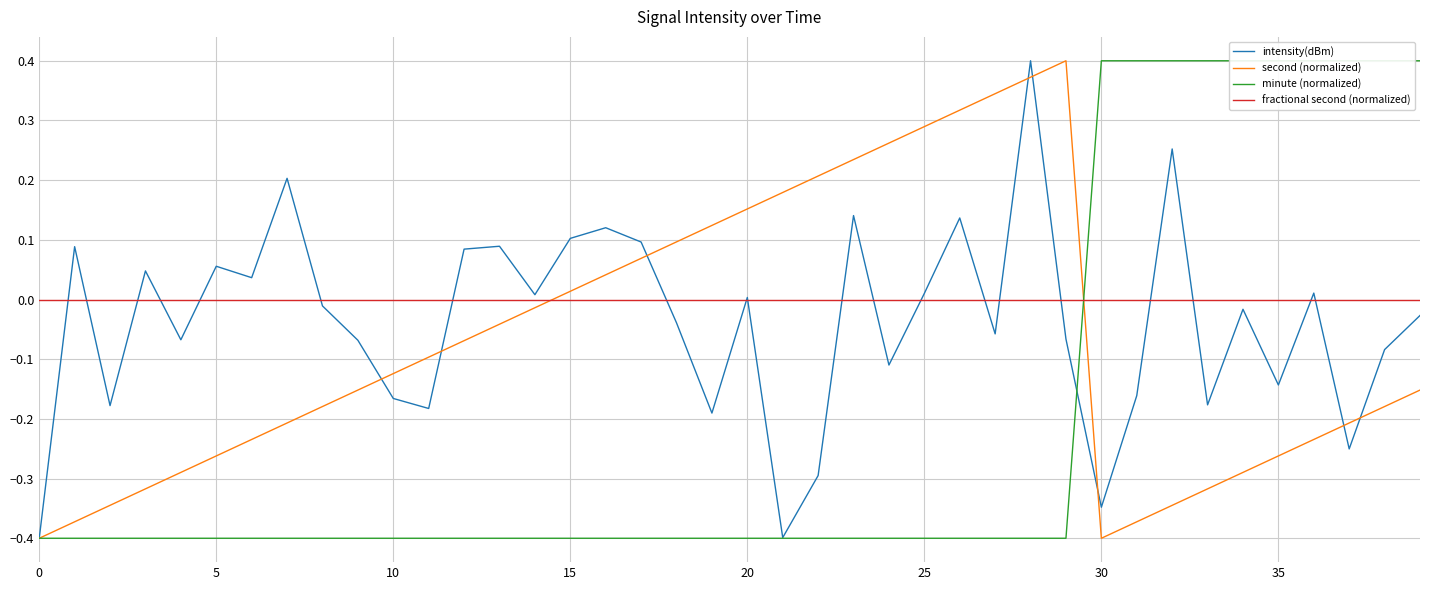

What is the difference between the maximum and minimum values in the second (normalized) series?

0.8